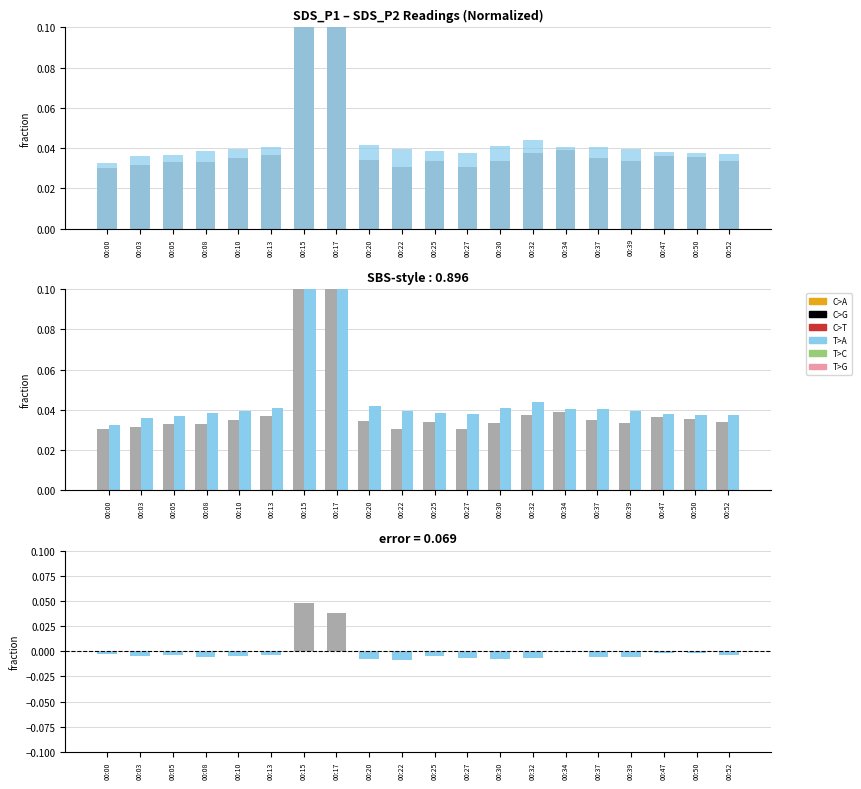

The value of SDS_P2 at 00:25 is 0.0. True or false?

False